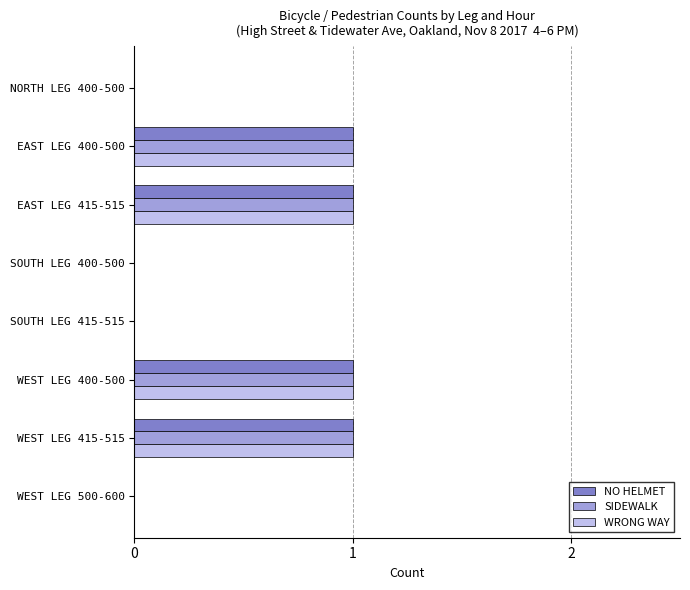

Is the value of WRONG WAY at WEST LEG 415-515 greater than the value of NO HELMET at NORTH LEG 400-500?

Yes